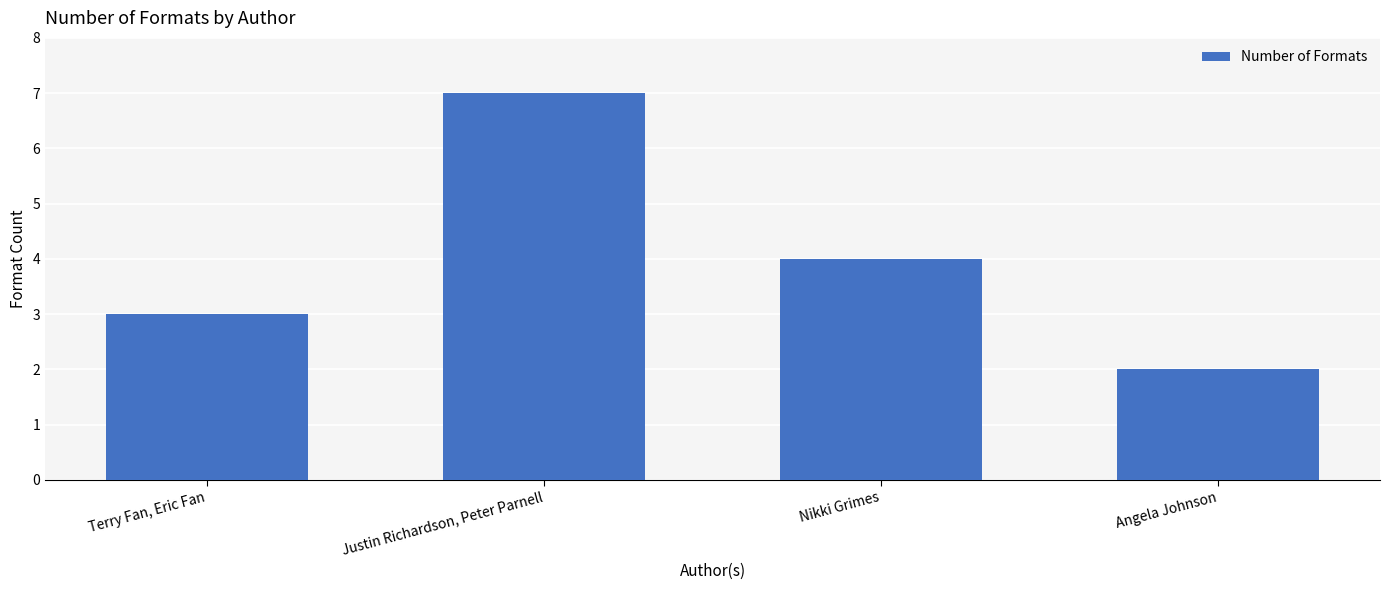

Read the value at Terry Fan, Eric Fan.

3